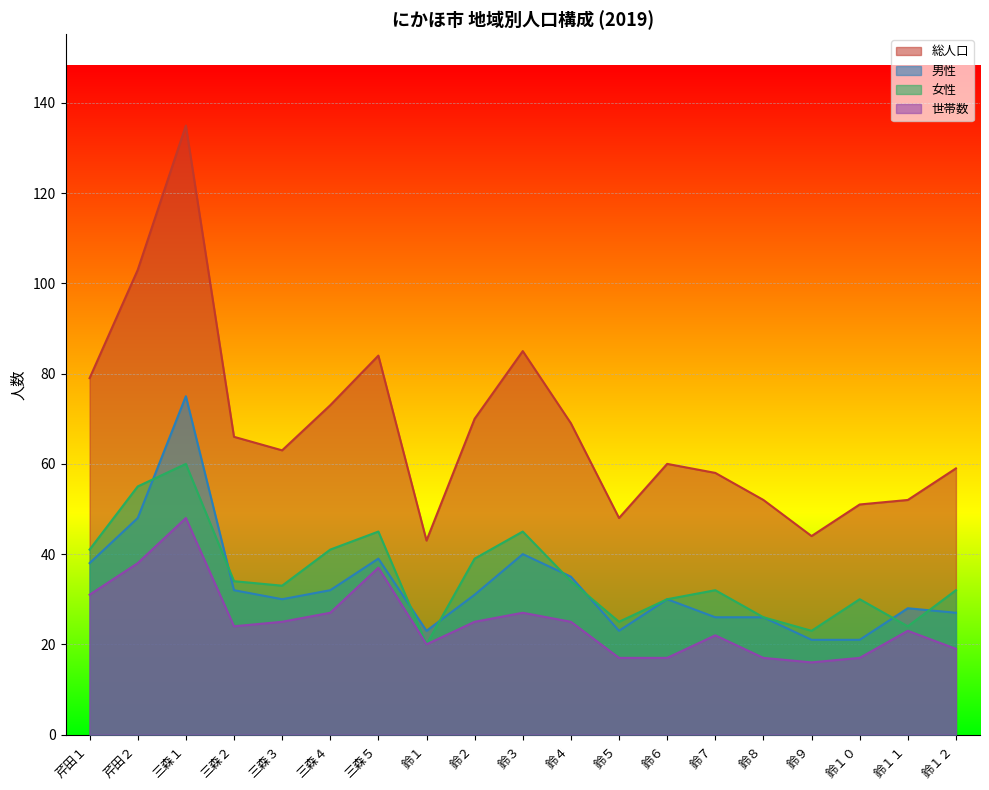

True or false: 総人口 and 男性 intersect in this chart.

False